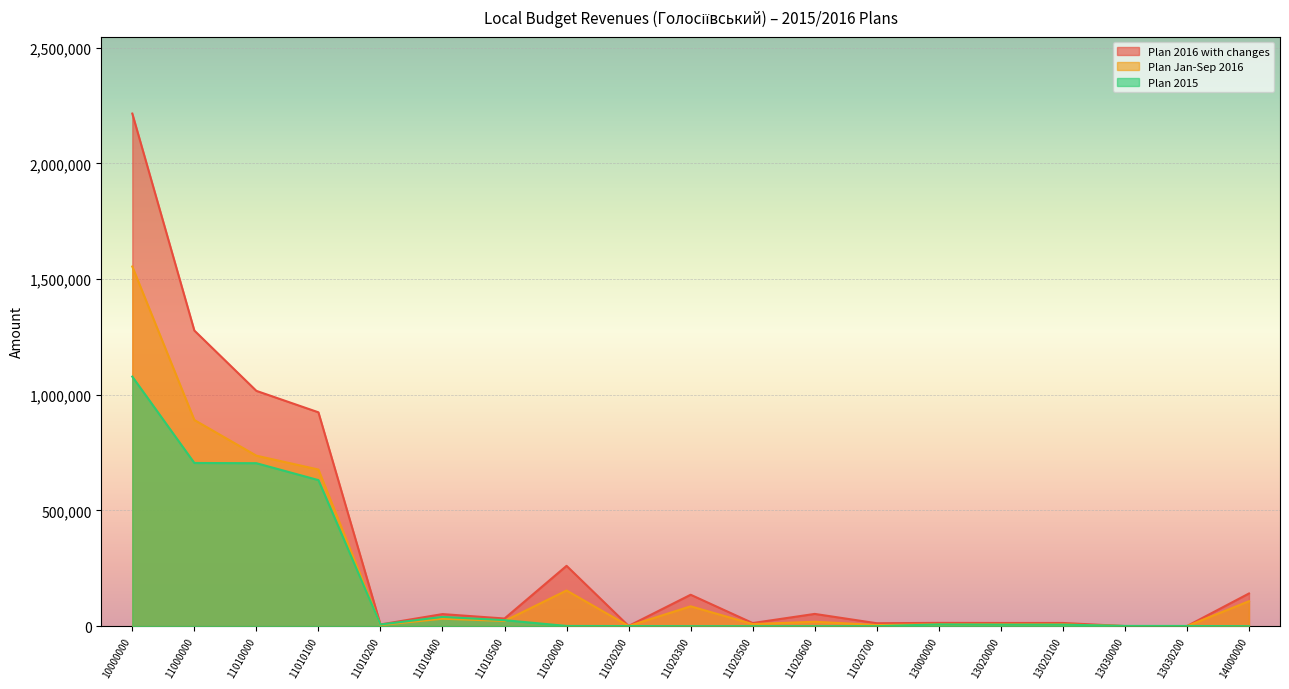

Is it true that Plan Jan-Sep 2016 equals 202.0 at 13030200?

True